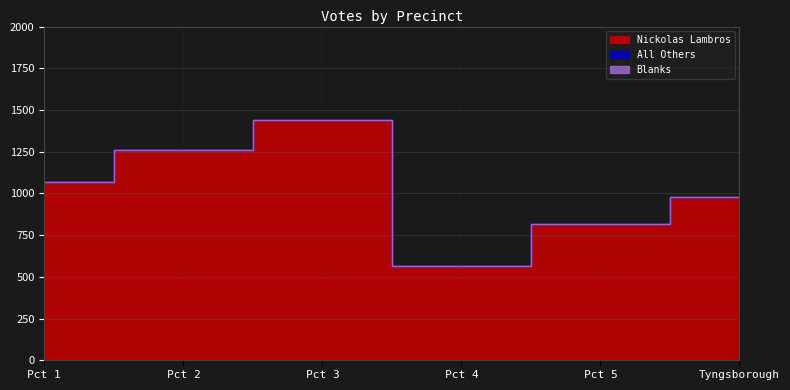

Is the value of Blanks at Pct 3 greater than the value of All Others at Pct 1?

No